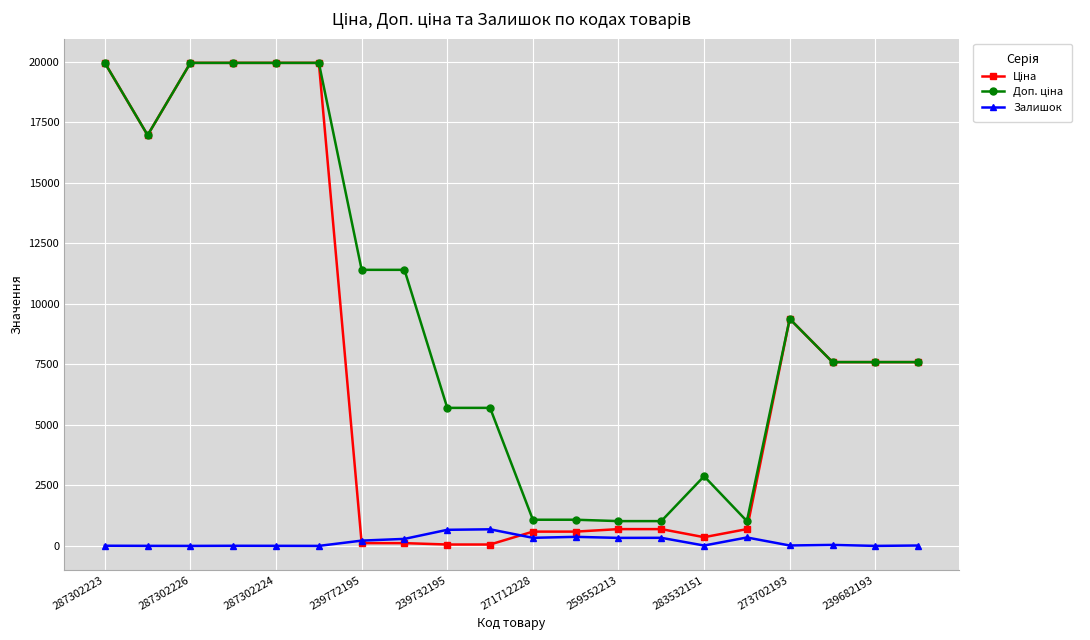

At how many categories does at least one series exceed 8483?

9